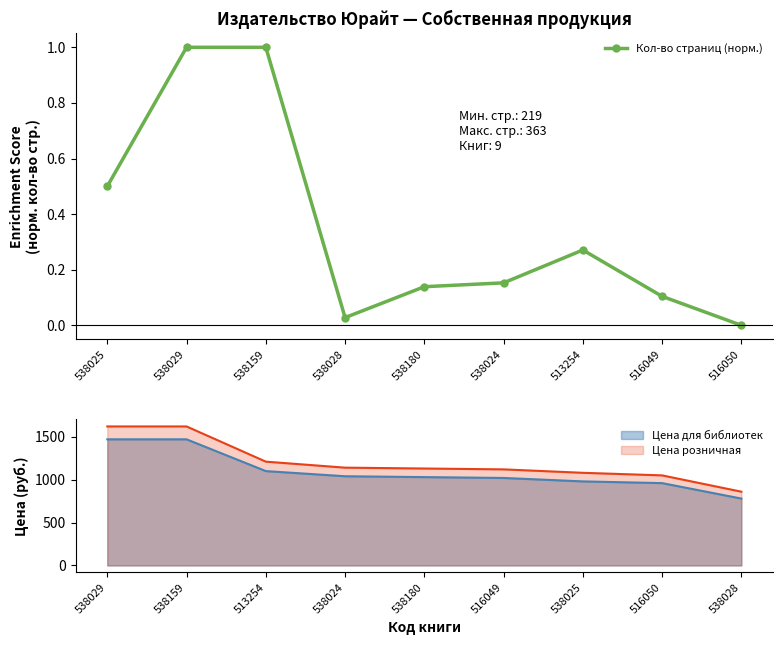

Rank the categories by value from highest to lowest.

538029, 538159, 538025, 513254, 538024, 538180, 516049, 538028, 516050